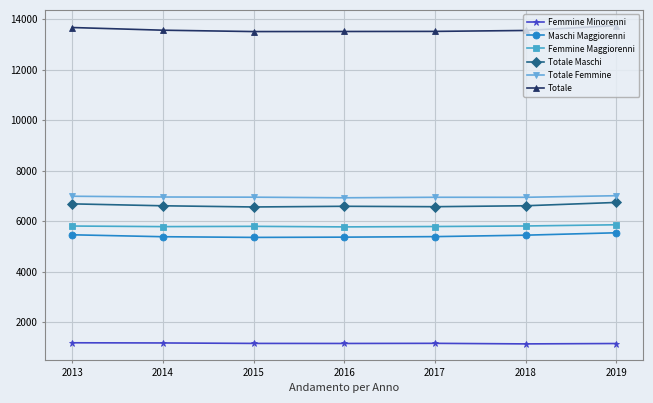

What is the spread (max minus min) of values at 2017?

12353